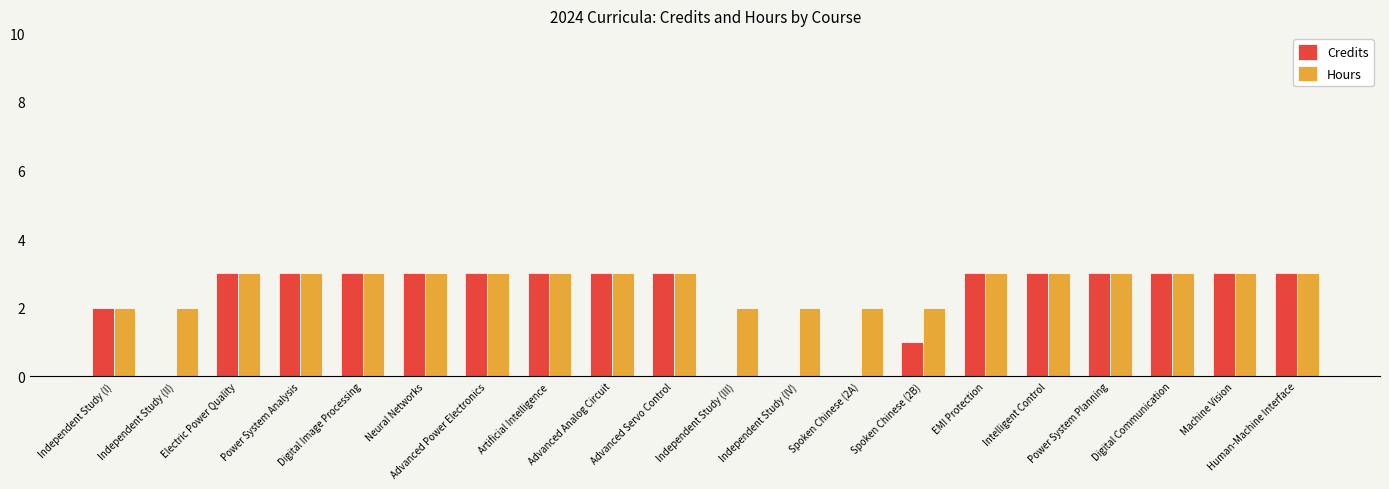

Reading left to right, list all the values displayed in this chart.

Credits: Independent Study (I)=2	Independent Study (II)=0	Electric Power Quality=3	Power System Analysis=3	Digital Image Processing=3	Neural Networks=3	Advanced Power Electronics=3	Artificial Intelligence=3	Advanced Analog Circuit=3	Advanced Servo Control=3	Independent Study (III)=0	Independent Study (IV)=0	Spoken Chinese (2A)=0	Spoken Chinese (2B)=1	EMI Protection=3	Intelligent Control=3	Power System Planning=3	Digital Communication=3	Machine Vision=3	Human-Machine Interface=3
Hours: Independent Study (I)=2	Independent Study (II)=2	Electric Power Quality=3	Power System Analysis=3	Digital Image Processing=3	Neural Networks=3	Advanced Power Electronics=3	Artificial Intelligence=3	Advanced Analog Circuit=3	Advanced Servo Control=3	Independent Study (III)=2	Independent Study (IV)=2	Spoken Chinese (2A)=2	Spoken Chinese (2B)=2	EMI Protection=3	Intelligent Control=3	Power System Planning=3	Digital Communication=3	Machine Vision=3	Human-Machine Interface=3